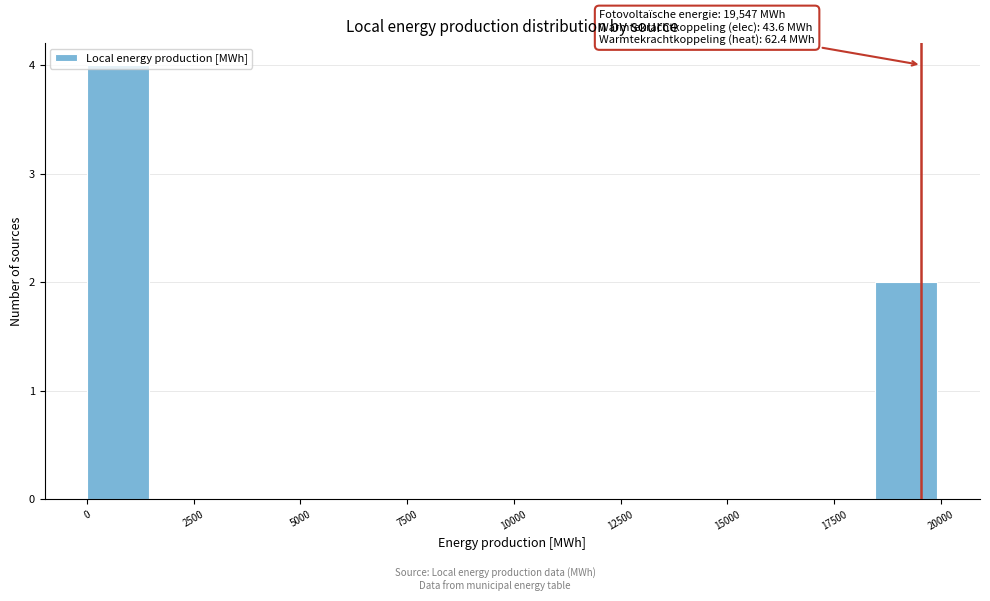

Around what value on the x-axis is the tallest bar? Give the approximate position of its centre, as read against the axis.

500